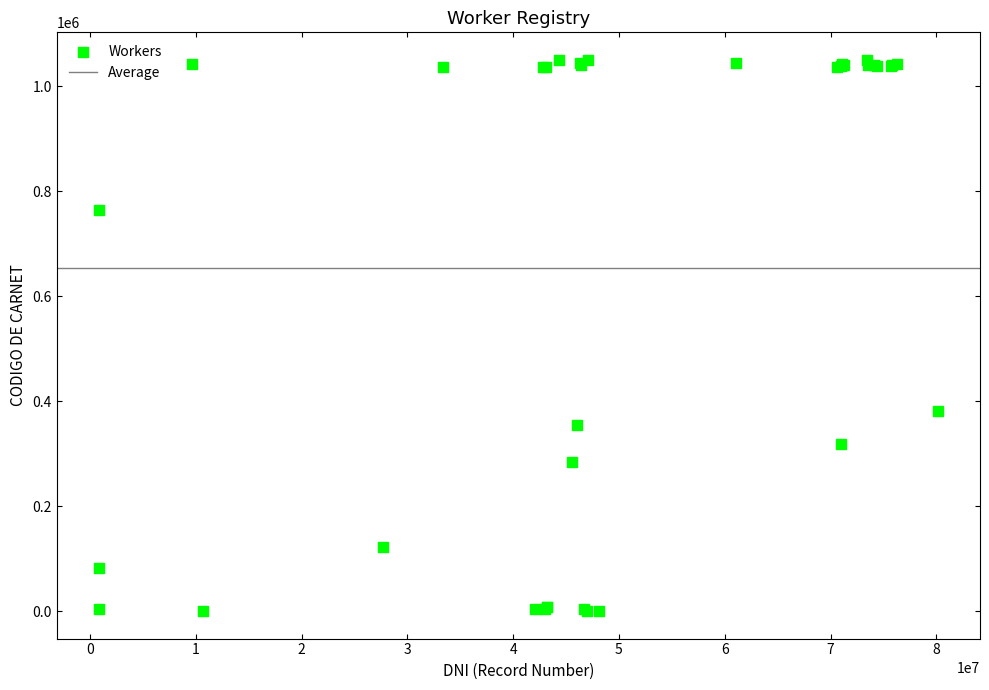

What Y value in the scatter plot is closest to 524964?

381105